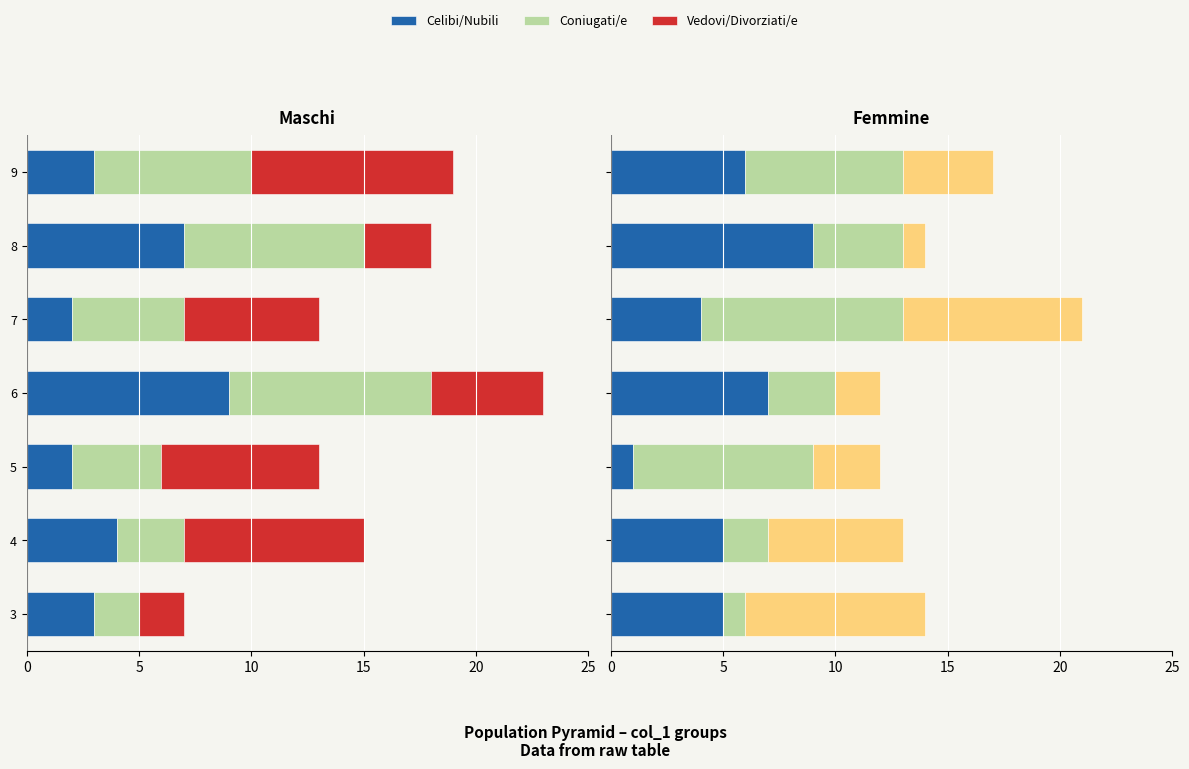

True or false: Vedovi/Divorziati/e has a value of 8 at 3.

True